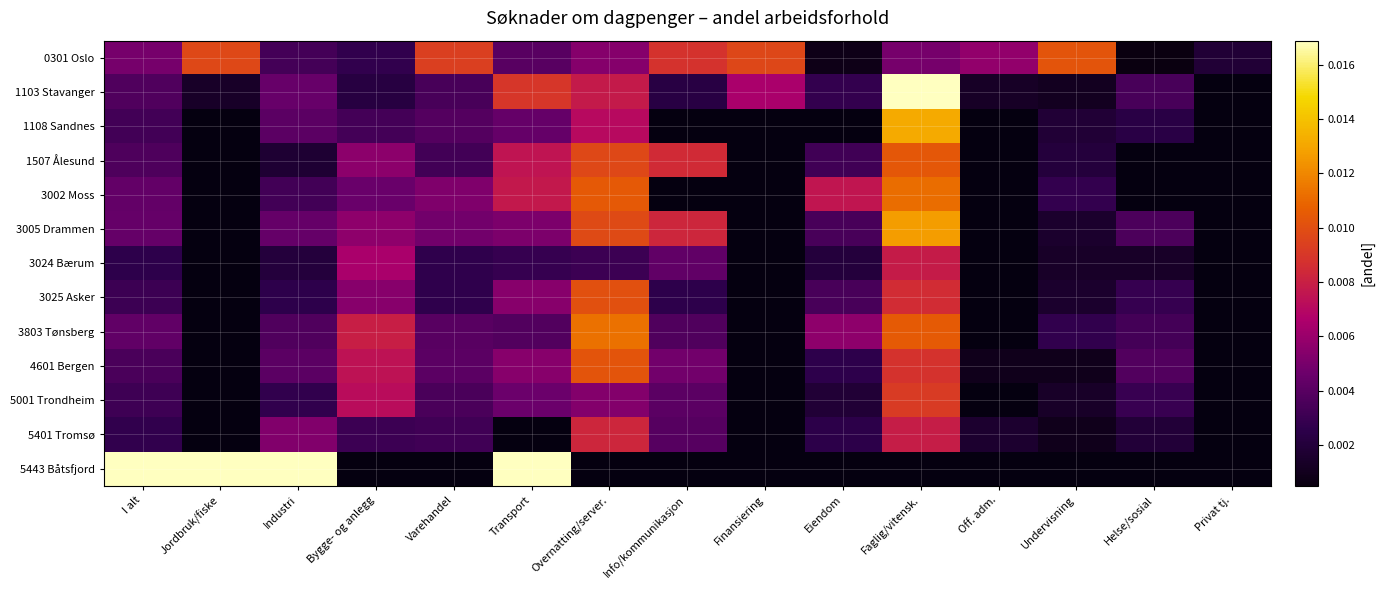

Is it true that 1507 Ålesund equals 0.0 at Info/kommunikasjon?

True